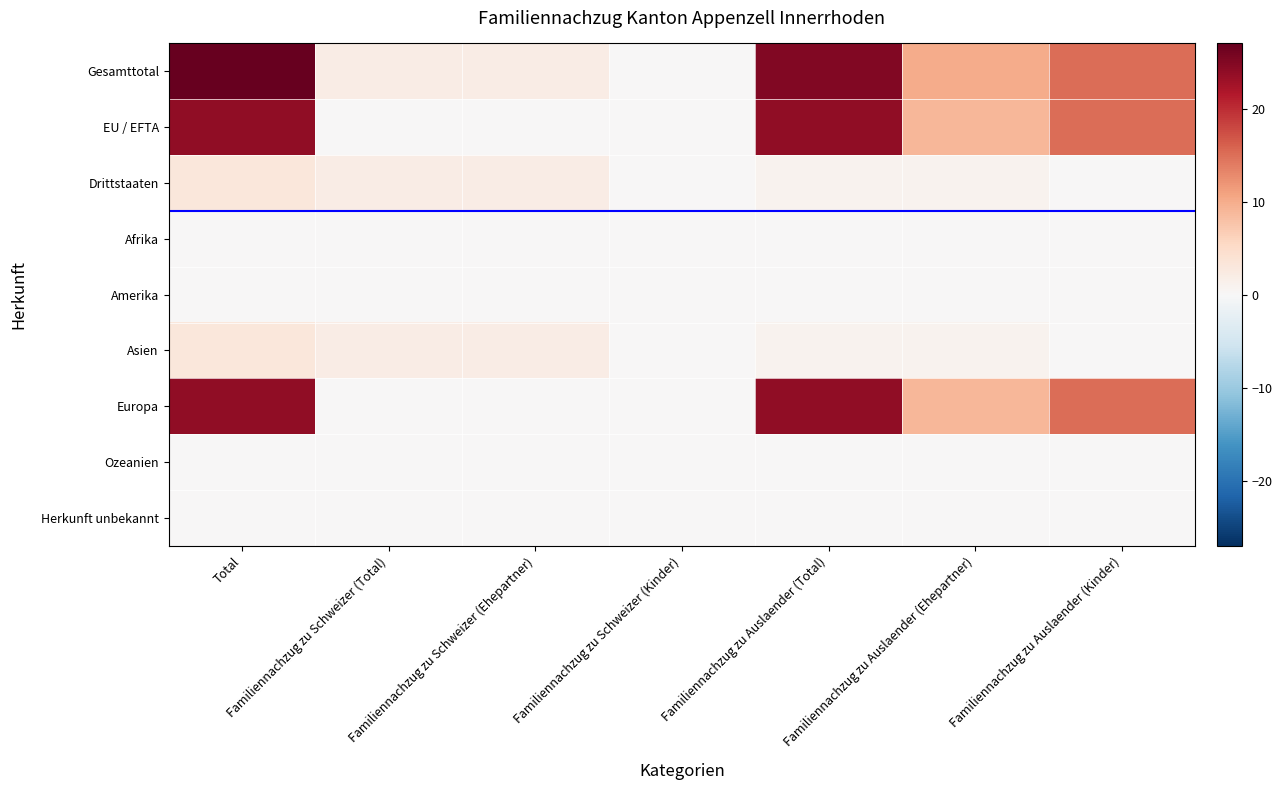

How many data points does each series have?

7